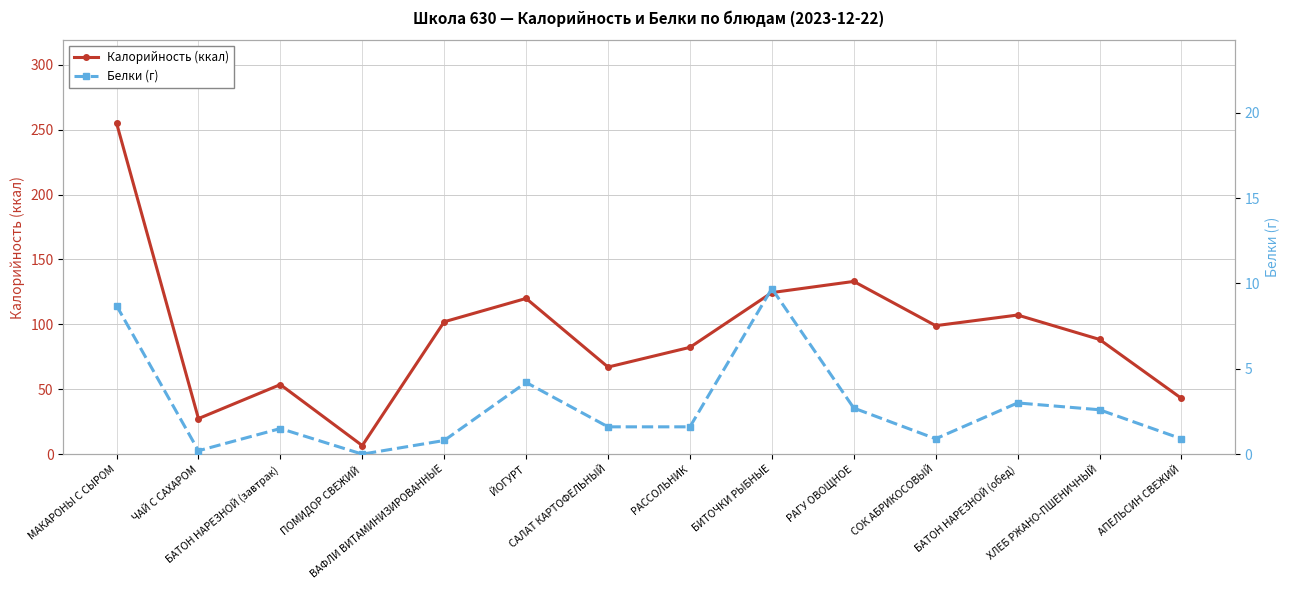

What is the label of the 2nd point from the right?

ХЛЕБ РЖАНО-ПШЕНИЧНЫЙ